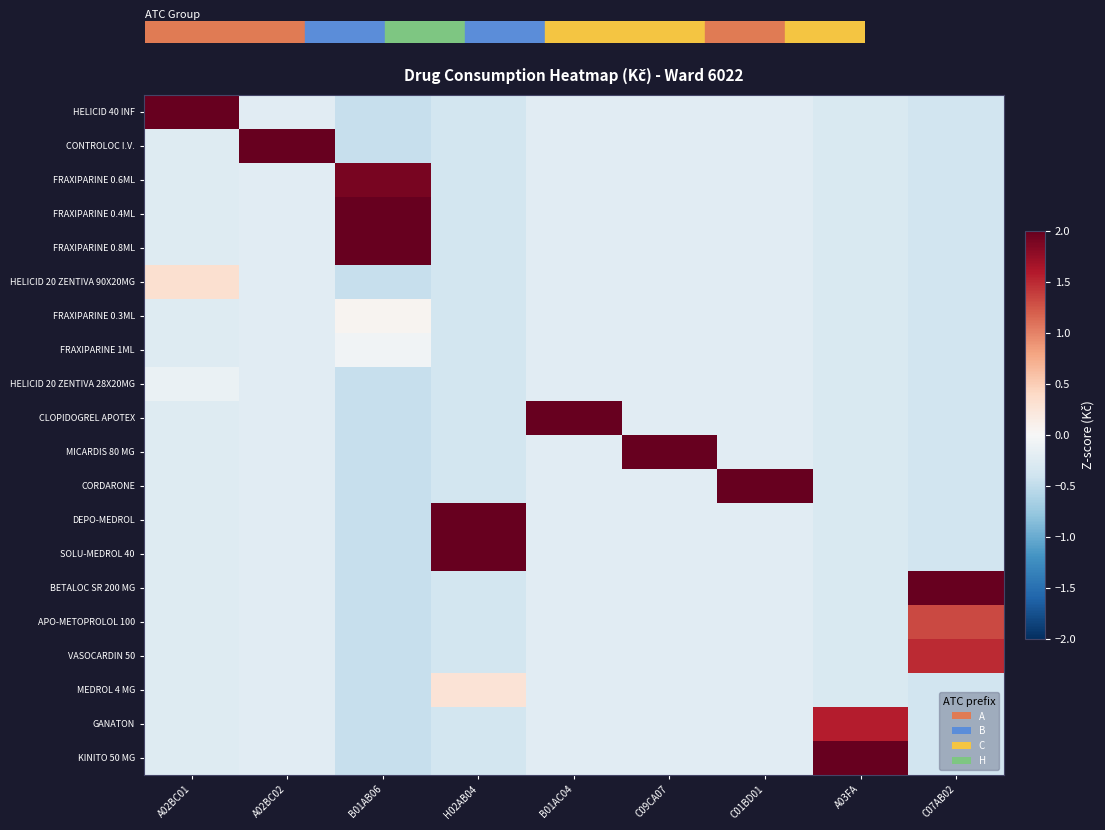

Which label corresponds to the largest value in the chart?

A02BC02